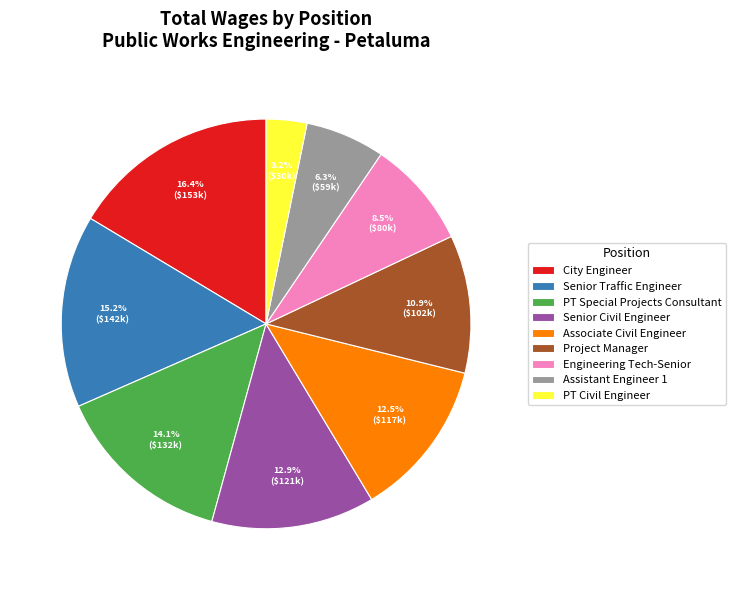

To the nearest percent, what is the difference between the PT Civil Engineer and Senior Traffic Engineer slice percentages?

12%